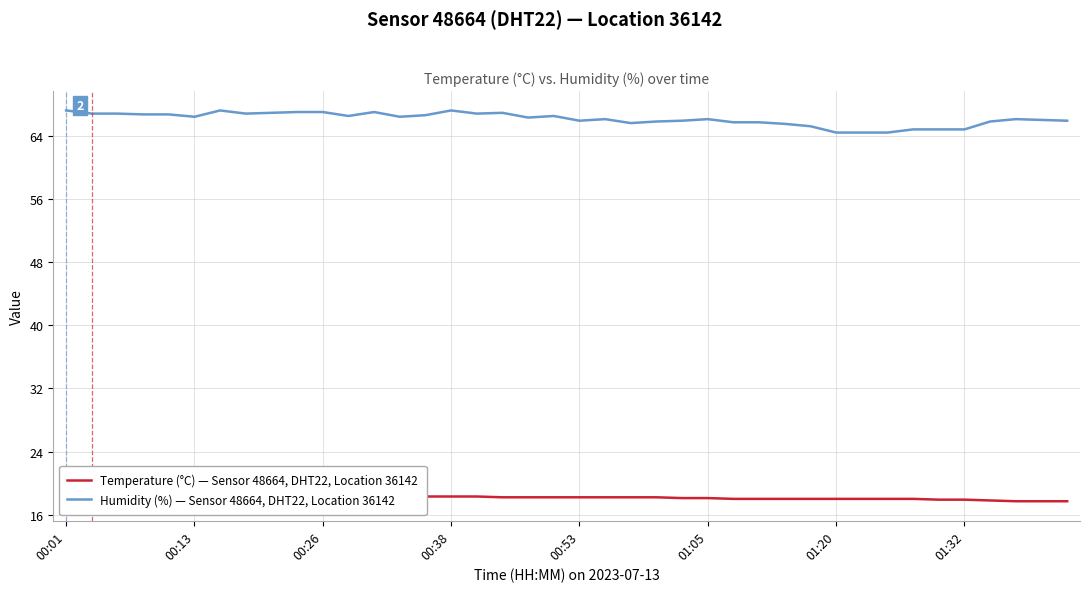

Rank the series by their maximum value, from highest to lowest.

Humidity (%) — Sensor 48664, DHT22, Location 36142, Temperature (°C) — Sensor 48664, DHT22, Location 36142